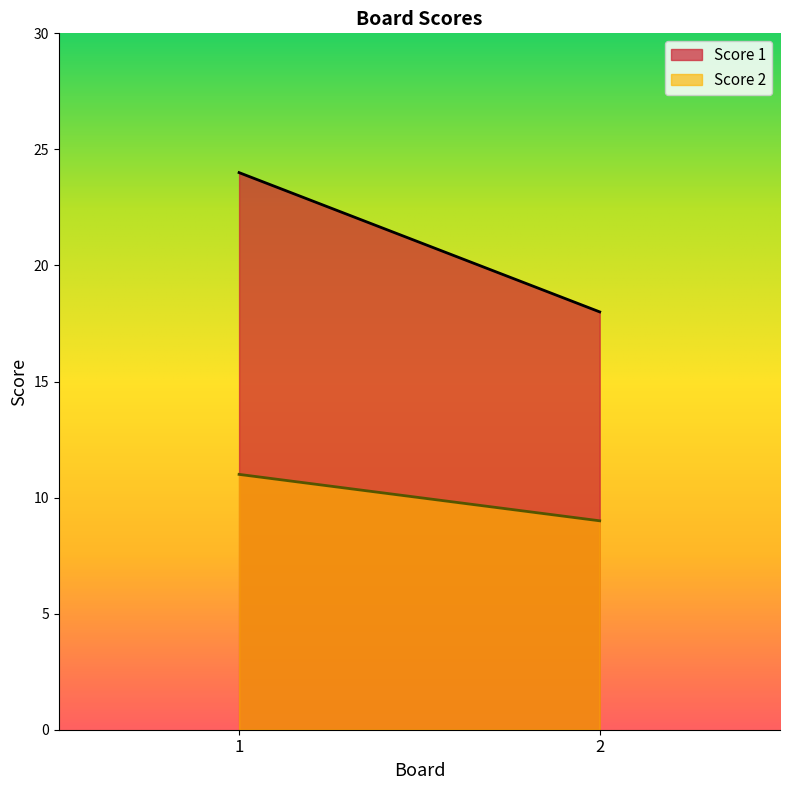

At which category is the sum across all series the highest?

1